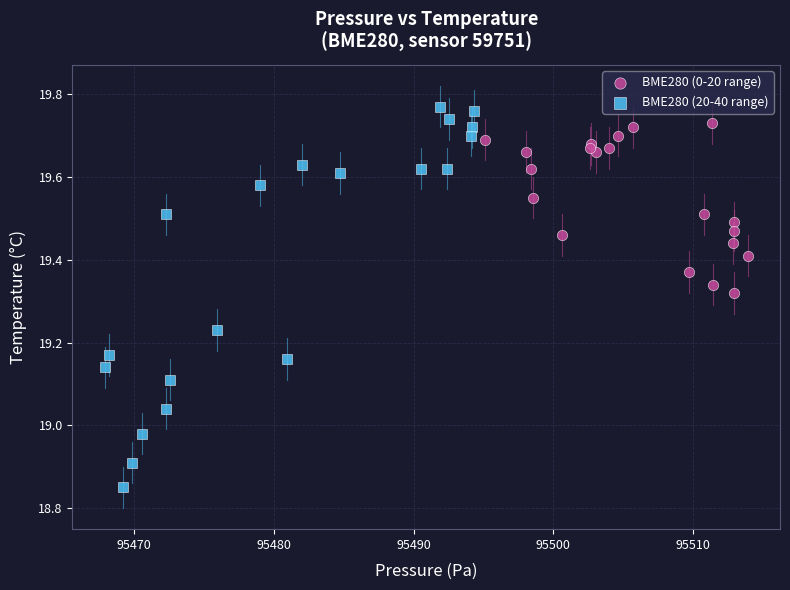

What are all the series names shown in the legend?

BME280 (0-20 range), BME280 (20-40 range)